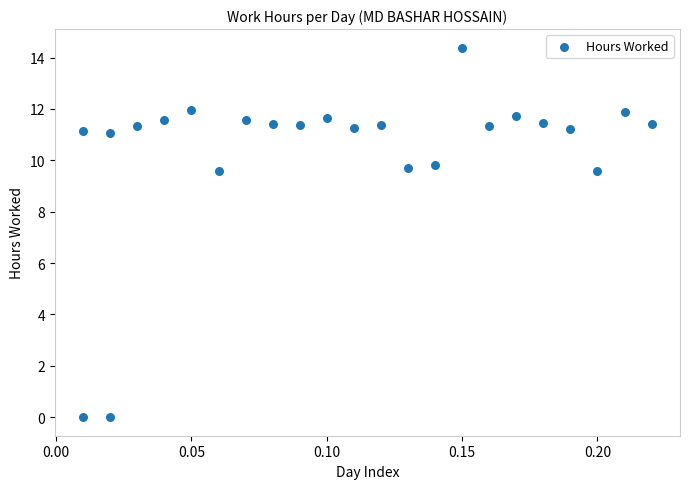

What is the range of Y values (max minus min)?

14.4